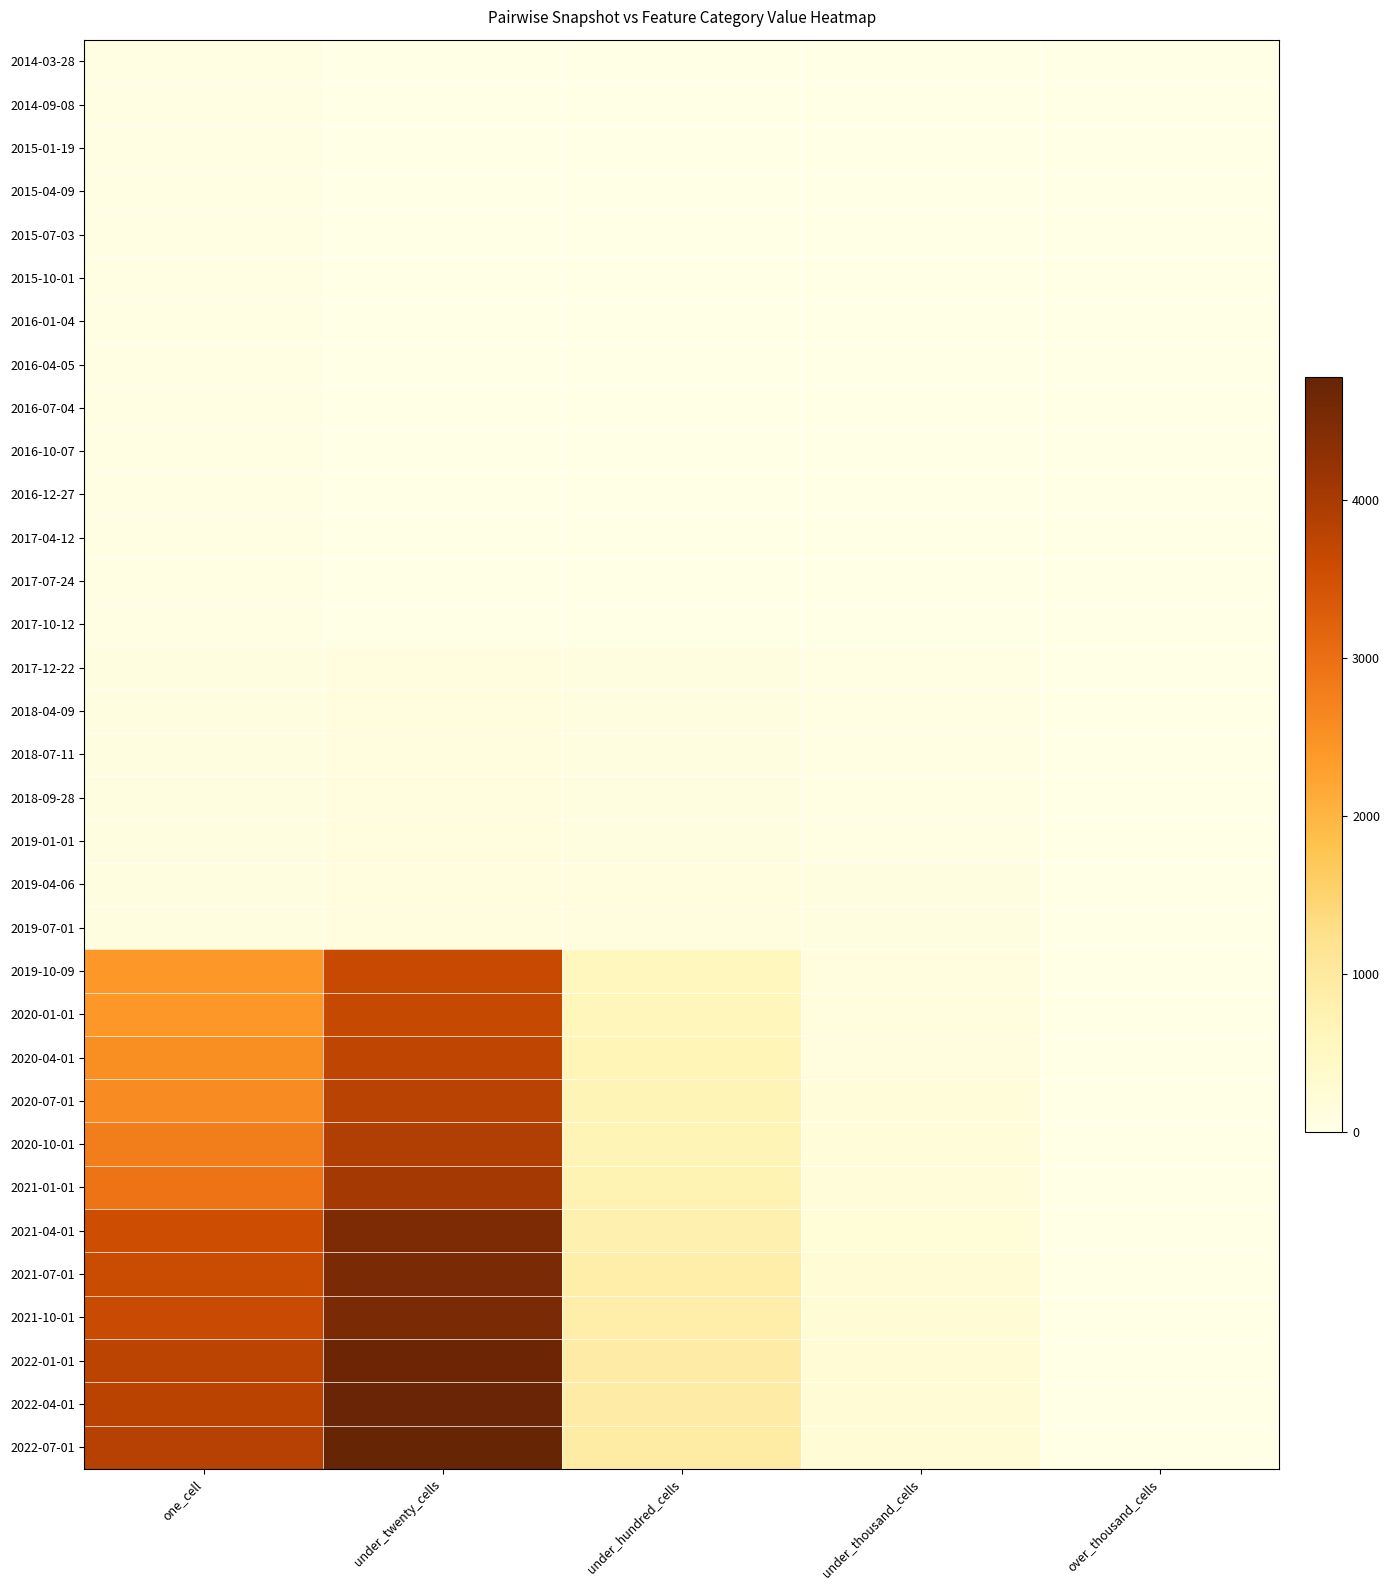

At which category does the chart reach its peak across all series?

under_twenty_cells